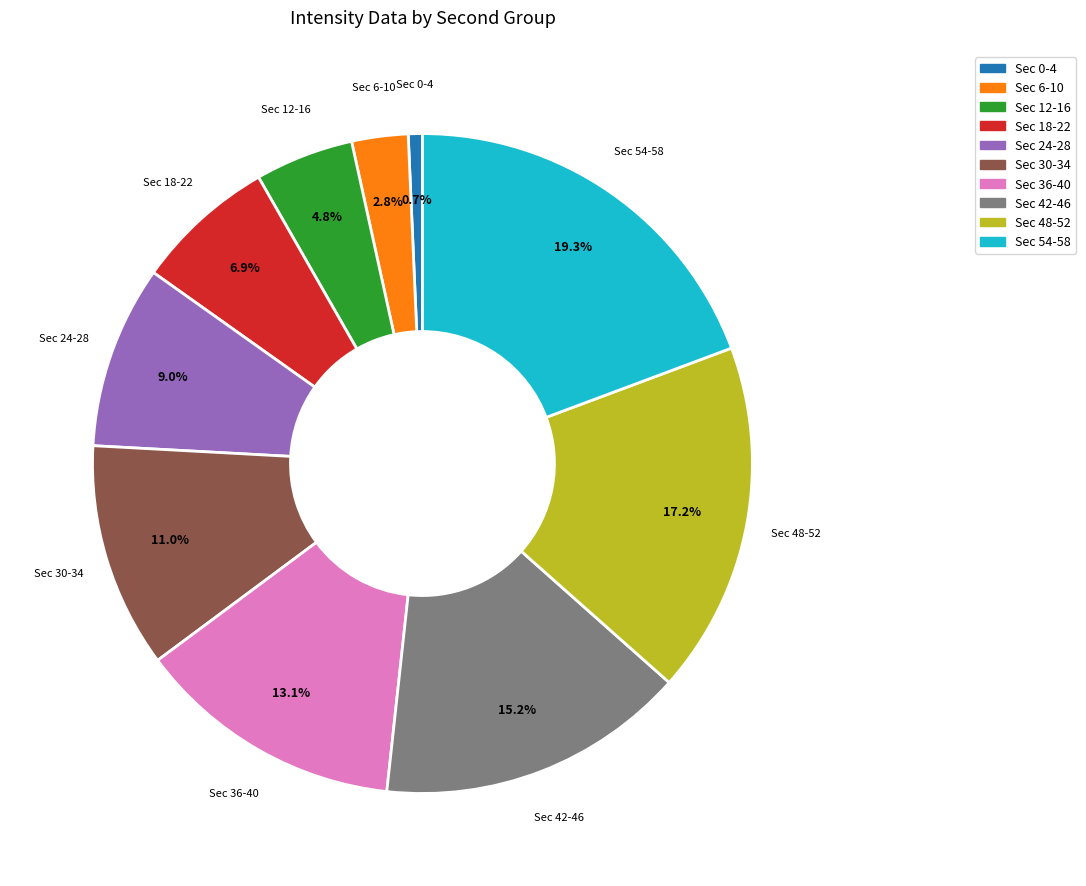

Combined, do Sec 48-52 and Sec 30-34 account for over 50%?

No